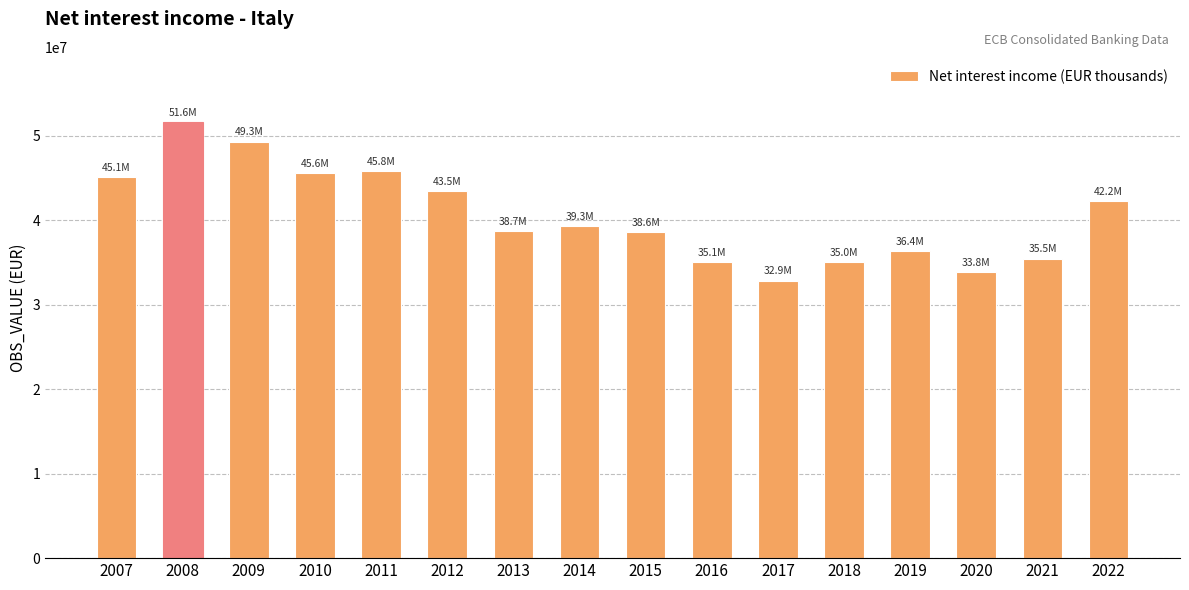

Between 2010 and 2008, which is larger?

2008